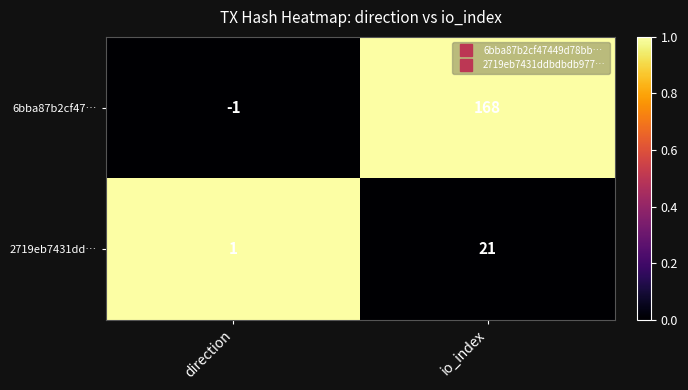

At which category is the sum across all series the highest?

io_index